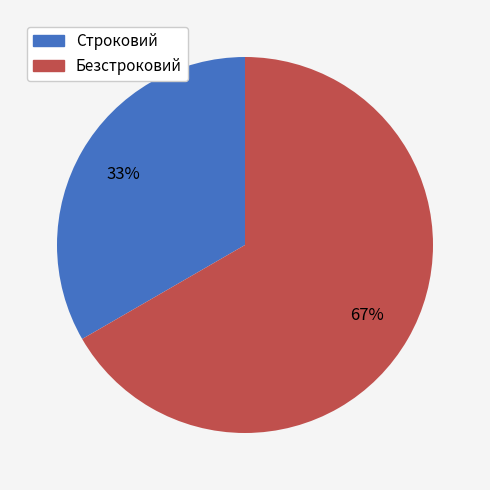

The Строковий slice represents 33% of the pie. True or false?

True